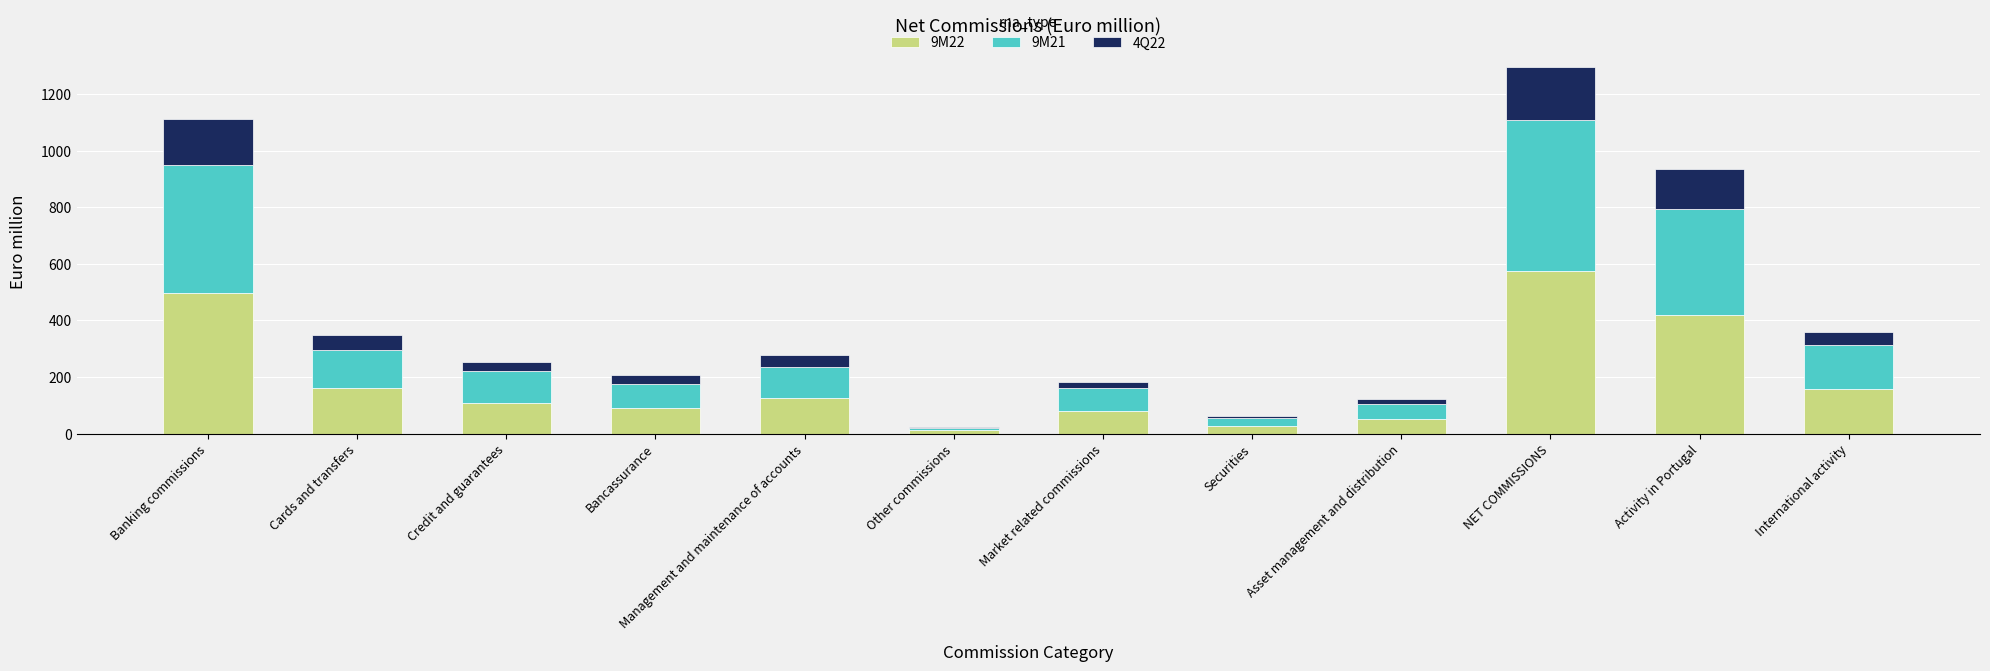

Does the chart contain stacked bars?

Yes